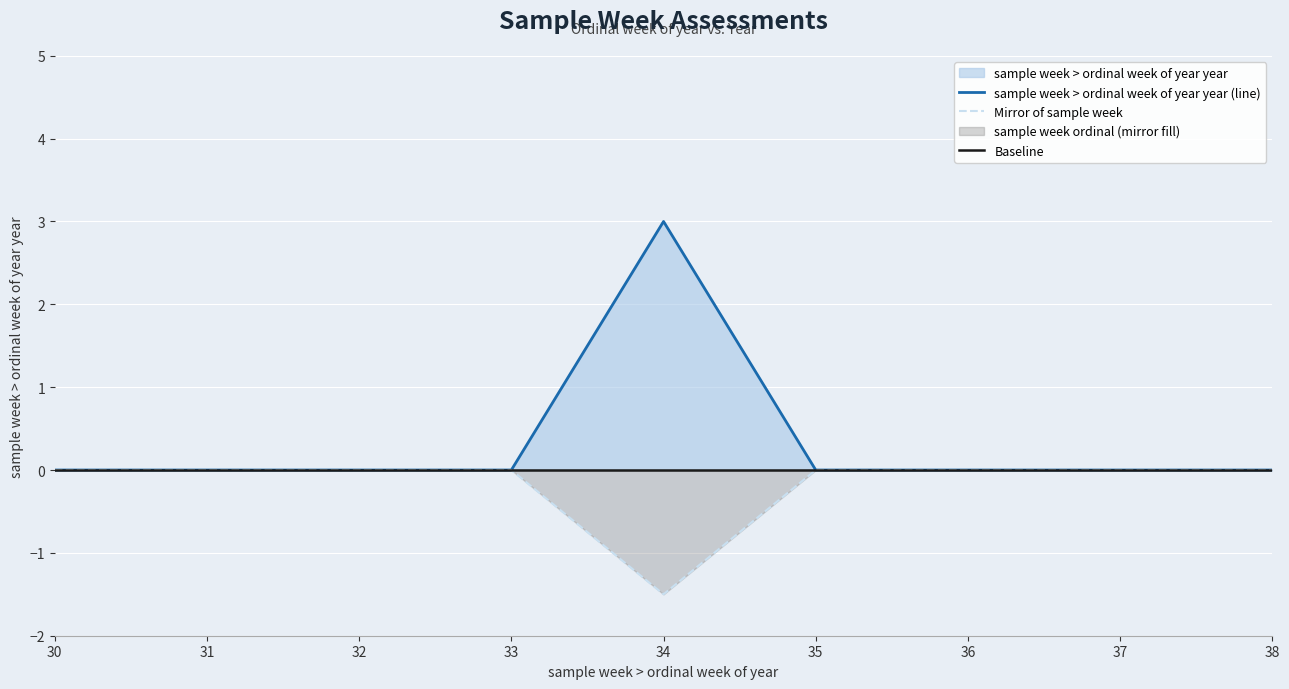

True or false: Baseline and sample week > ordinal week of year year (line) cross at least once.

False